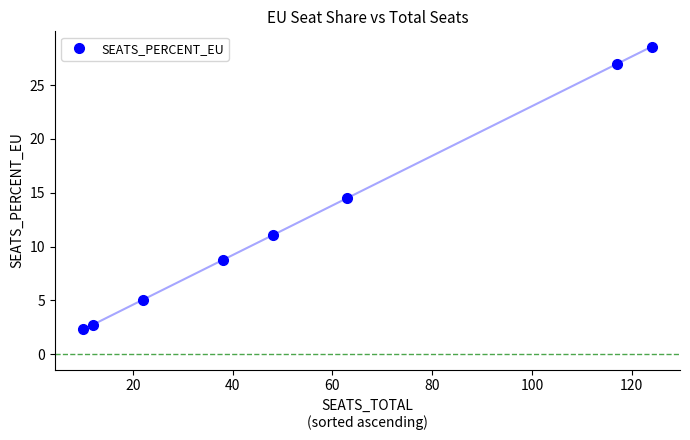

How many data points are less than 11?

4